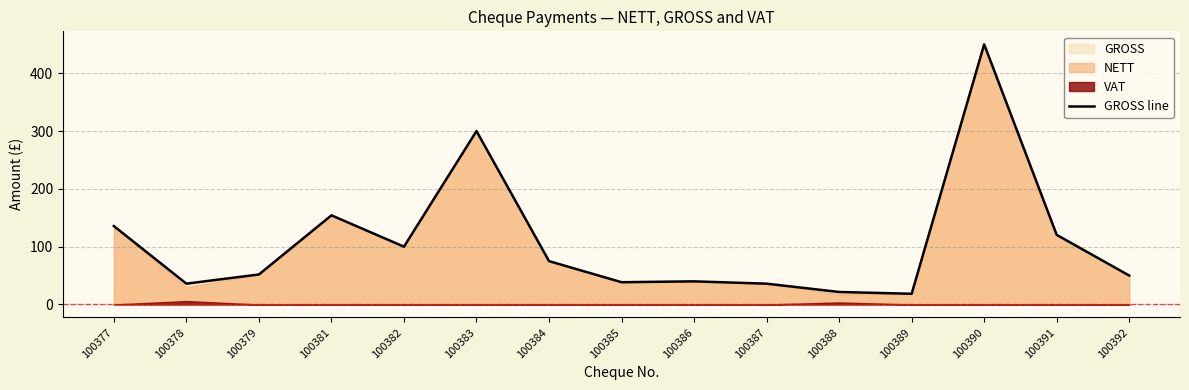

What is the approximate value at 100383?

300.0